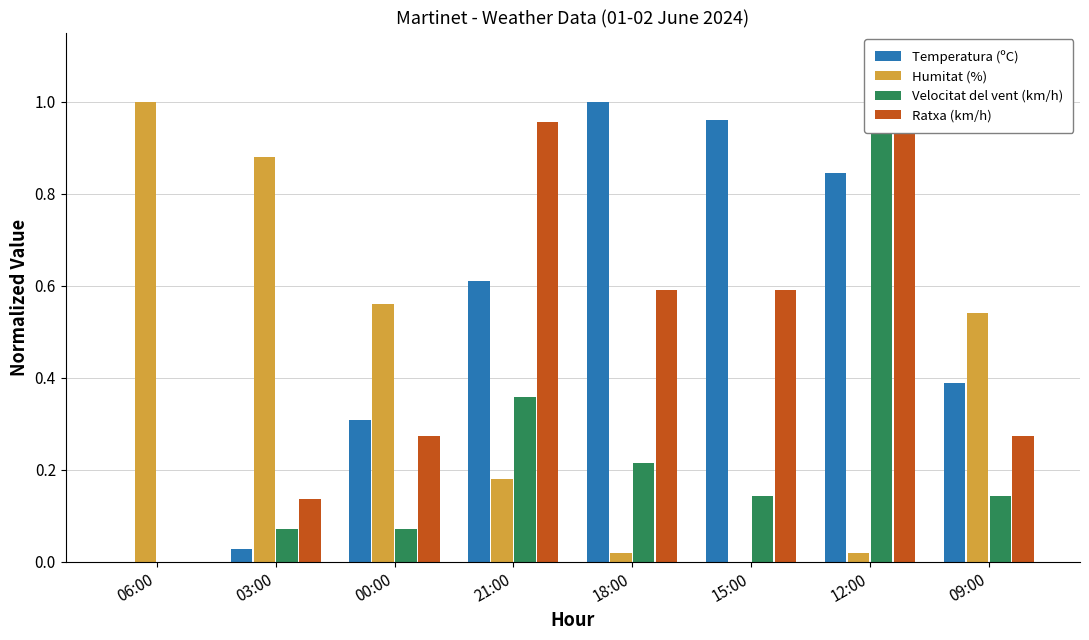

Does the chart contain any negative values?

No